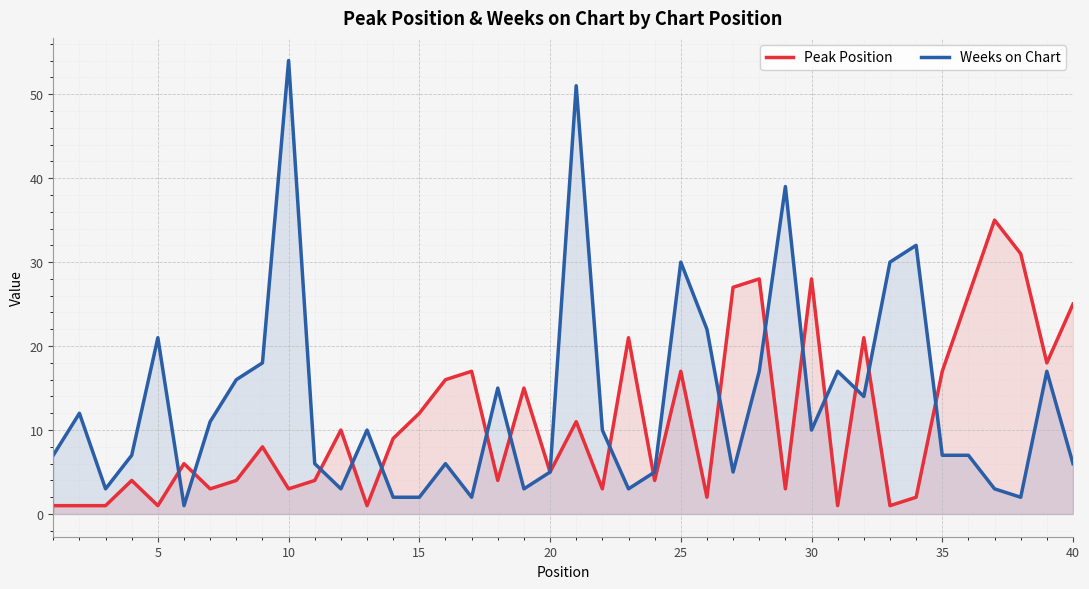

Is it true that Peak Position equals 10 at 40?

False